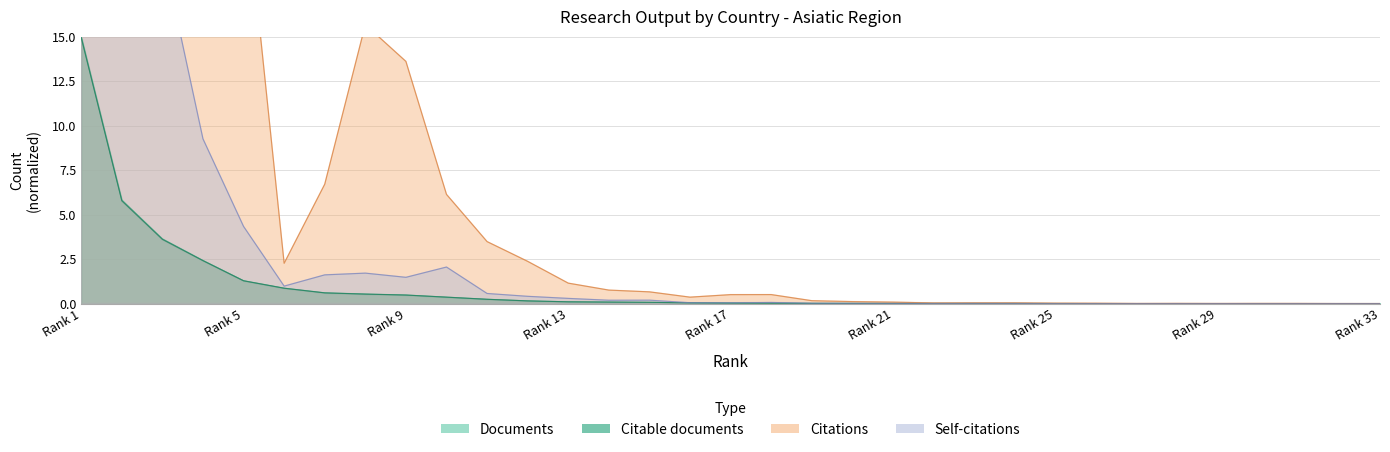

What is the highest value of the Self-citations series?

122.1